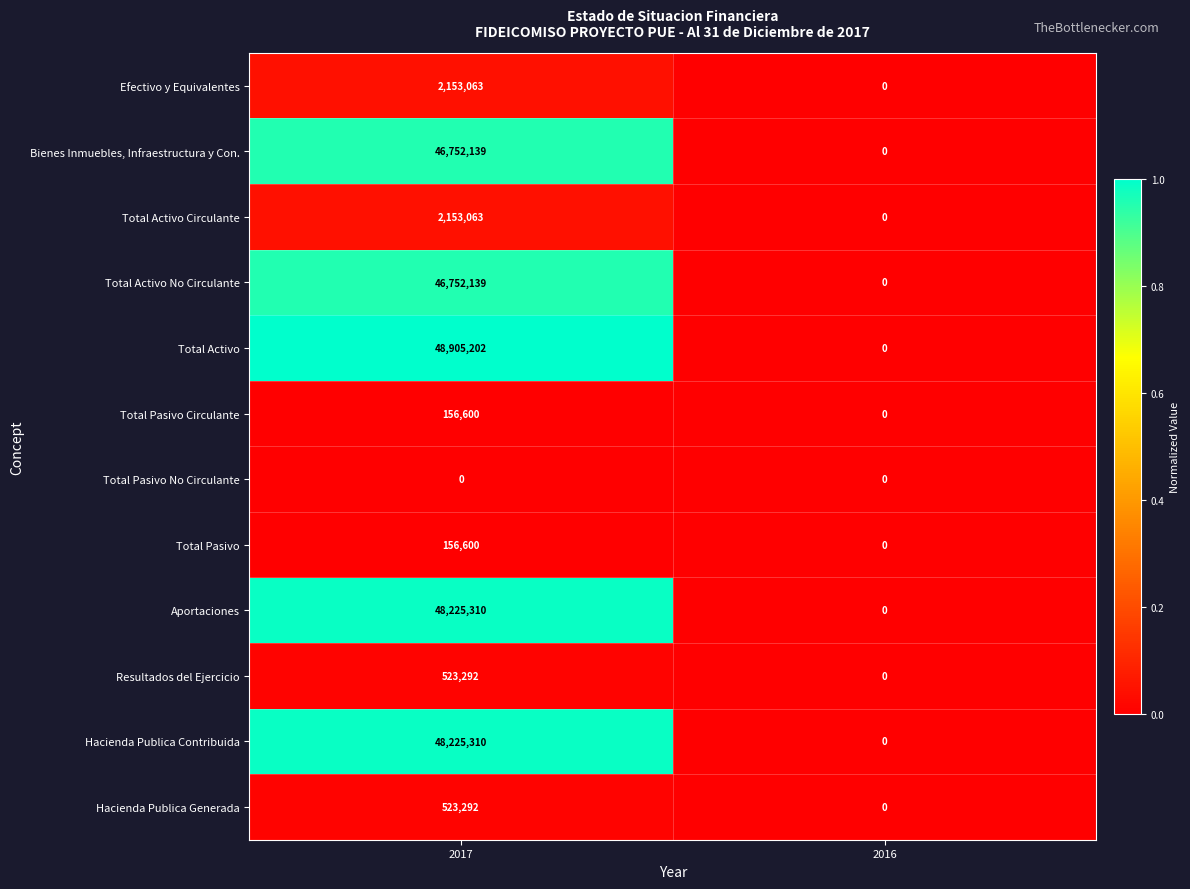

What is the sum of all Total Activo values?

48905202